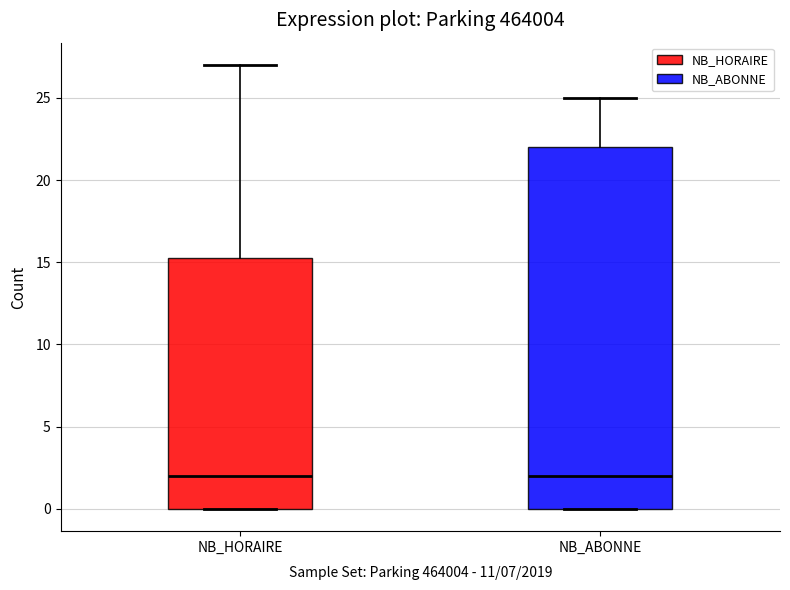

Where does the median line of the box for NB_ABONNE sit on the y-axis? The values are not printed on the chart, so give them approximately, as read against the axis.

2.0